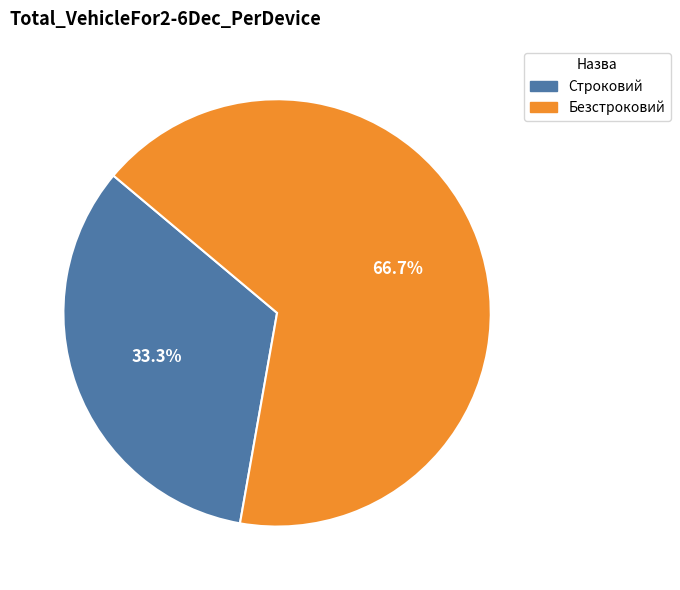

To the nearest percent, what is the combined percentage of Безстроковий and Строковий?

100%